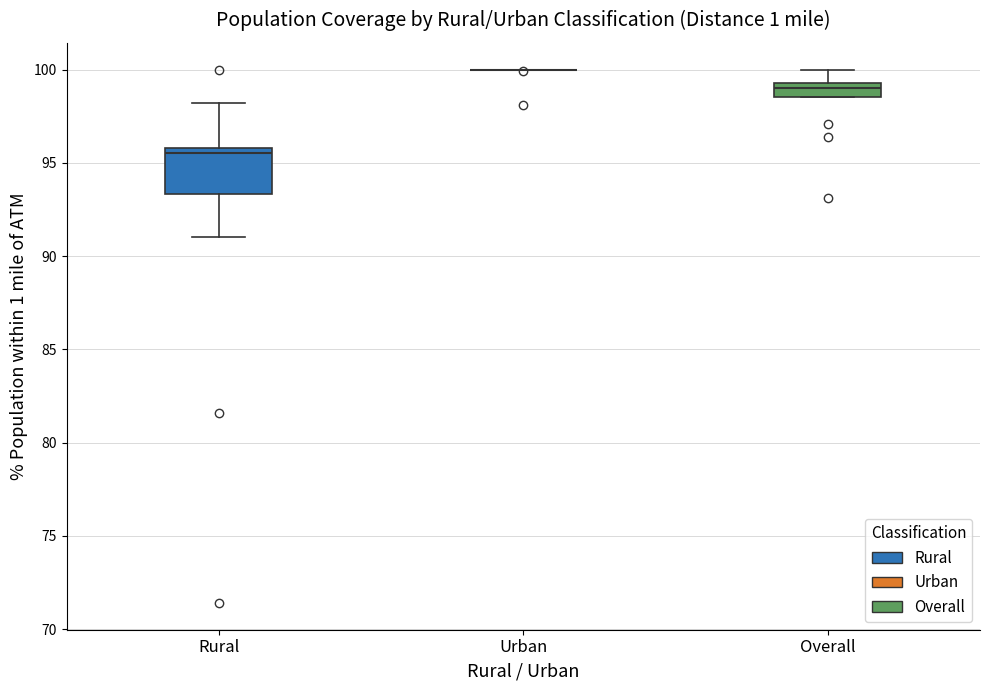

Reading left to right, transcribe this box plot: for each box, give where its median line is, the range the box spans, and where its two whiskers end, as read against the y-axis. The values are not printed on the chart, so give them approximately, as read against the axis.

Rural: median 95.5, box 93.5 to 96.0, whiskers 91.0 to 98.0
Urban: box collapsed to a line at 100.0, whiskers 100.0 to 100.0
Overall: median 99.0, box 98.5 to 99.5, whiskers 98.5 to 100.0